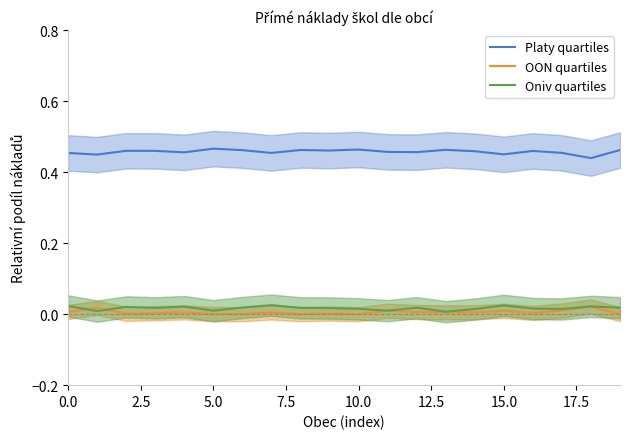

True or false: OON quartiles and Platy quartiles intersect in this chart.

False